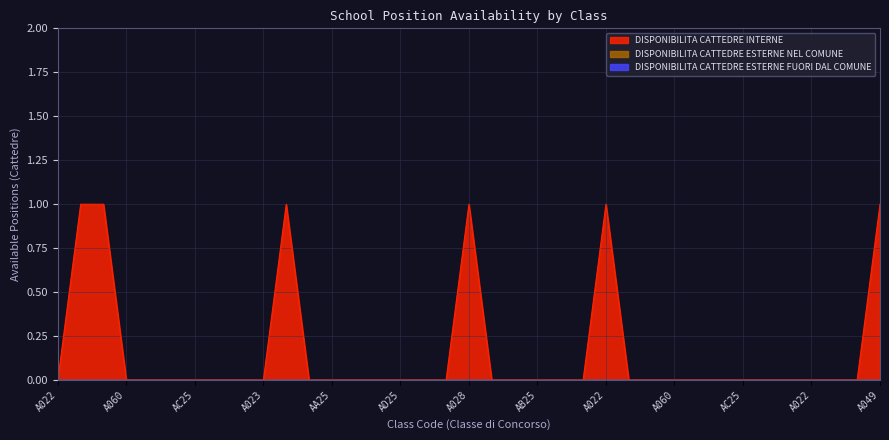

Reading left to right, what are all the values shown in this chart?

DISPONIBILITA CATTEDRE INTERNE: 0	1	1	0	0	0	0	0	0	0	1	0	0	0	0	0	0	0	1	0	0	0	0	0	1	0	0	0	0	0	0	0	0	0	0	0	1
DISPONIBILITA CATTEDRE ESTERNE NEL COMUNE: 0	0	0	0	0	0	0	0	0	0	0	0	0	0	0	0	0	0	0	0	0	0	0	0	0	0	0	0	0	0	0	0	0	0	0	0	0
DISPONIBILITA CATTEDRE ESTERNE FUORI DAL COMUNE: 0	0	0	0	0	0	0	0	0	0	0	0	0	0	0	0	0	0	0	0	0	0	0	0	0	0	0	0	0	0	0	0	0	0	0	0	0